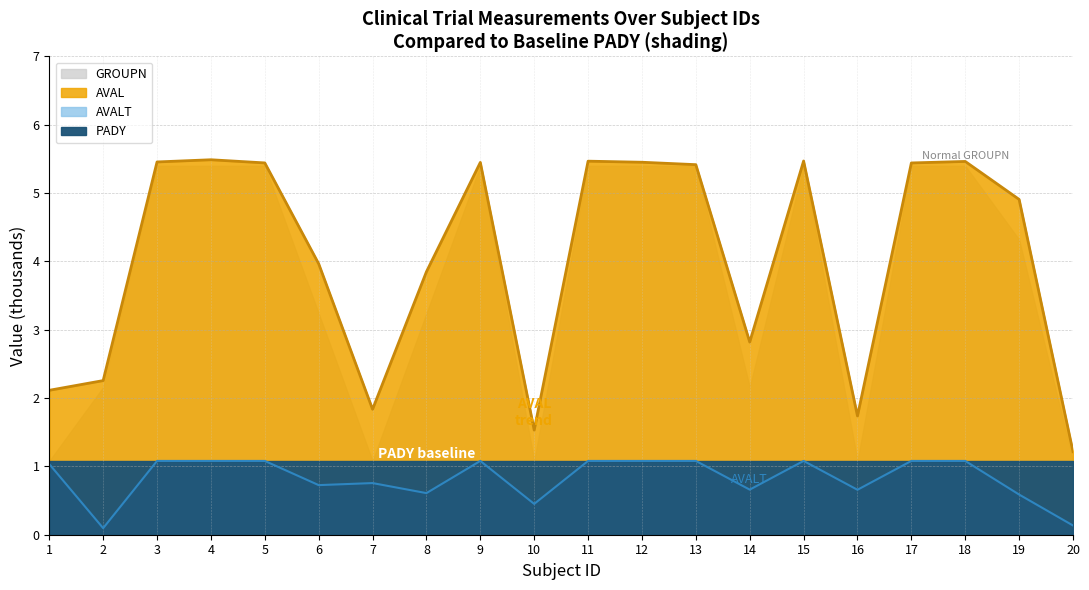

List the labels in order of AVAL line value, largest first.

4, 15, 11, 18, 3, 12, 9, 5, 17, 13, 19, 6, 8, 14, 2, 1, 7, 16, 10, 20